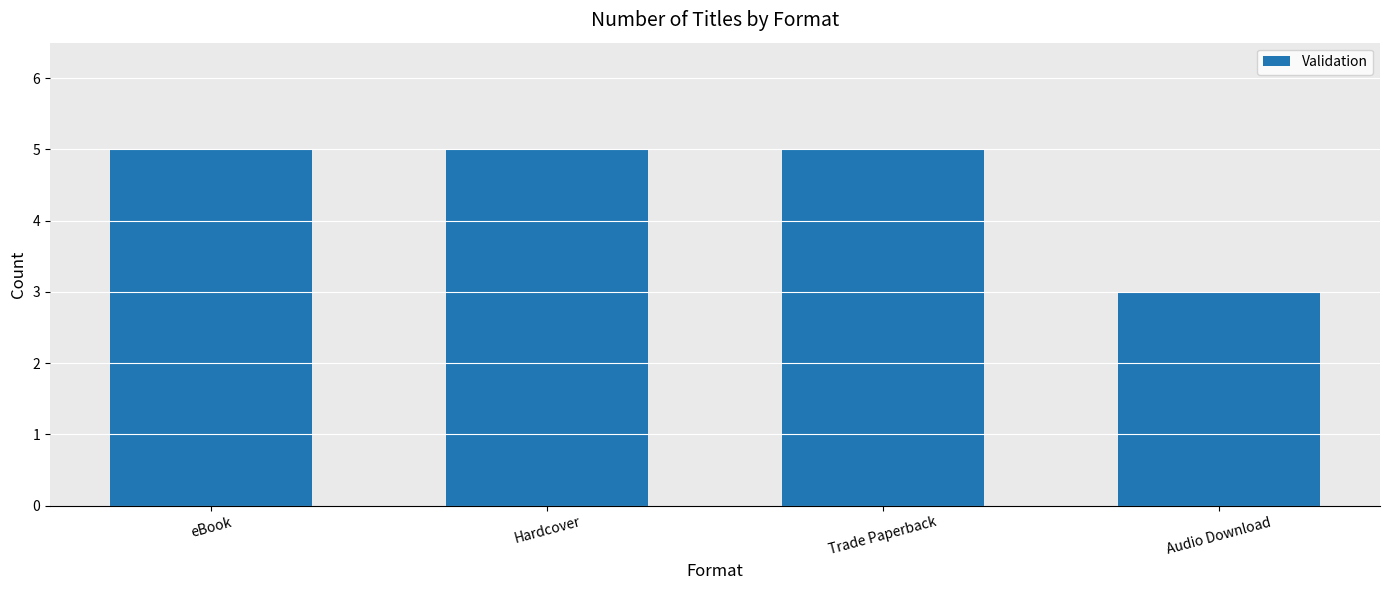

What is the label of the 1st bar from the left?

eBook